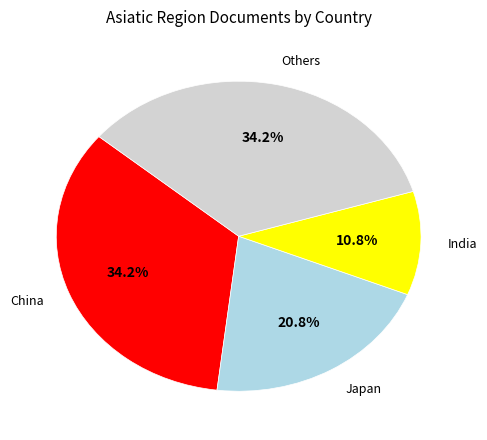

Which slice is the smallest?

India